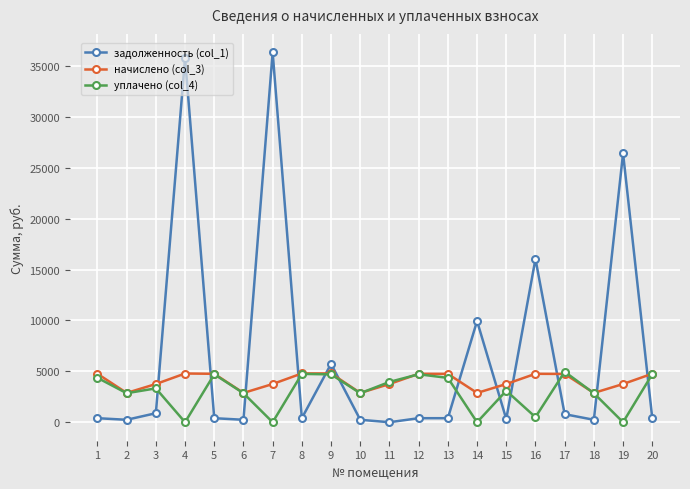

What is the difference between the уплачено (col_4) values at 2 and 16?

2350.3